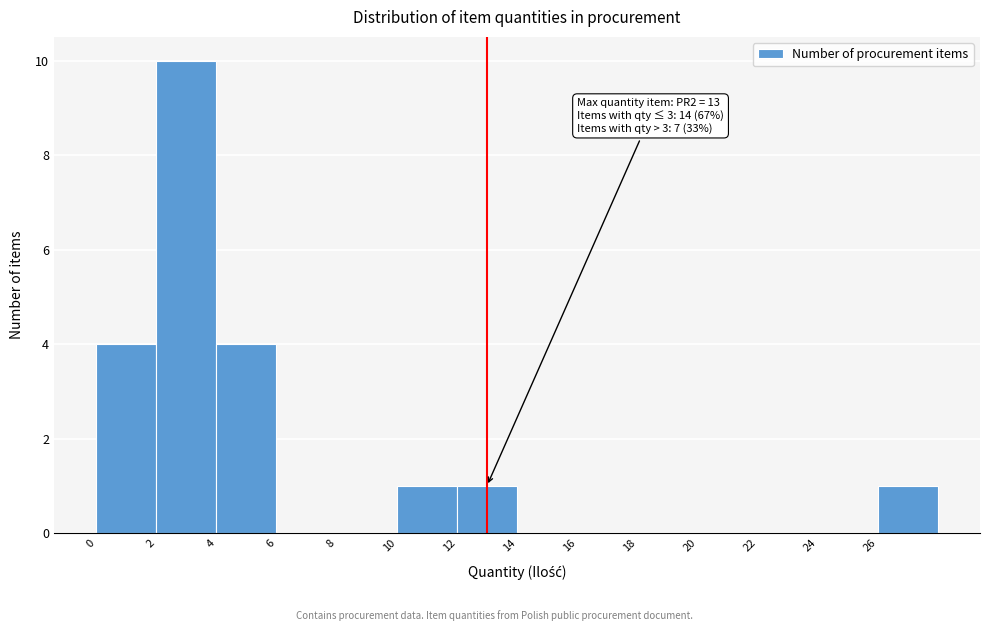

Which range on the x-axis has the tallest bar?

2 to 4